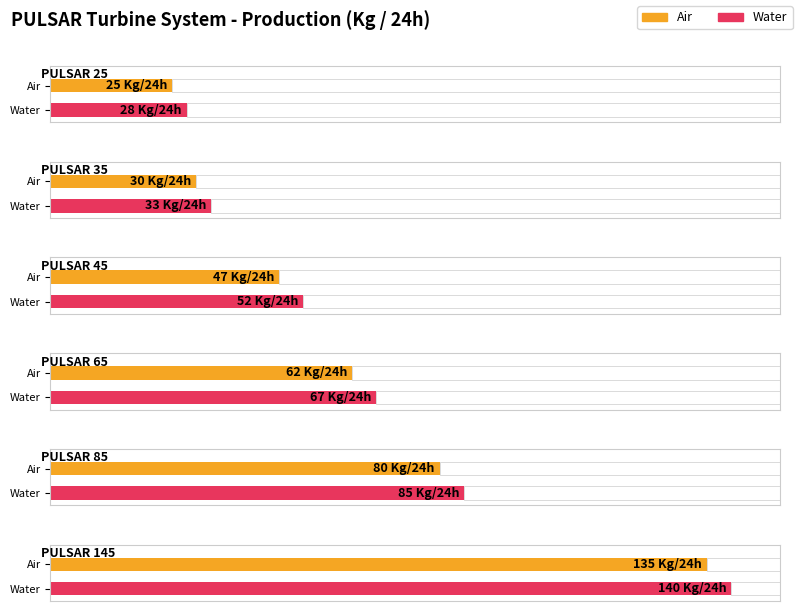

How many data points does each series have?

6